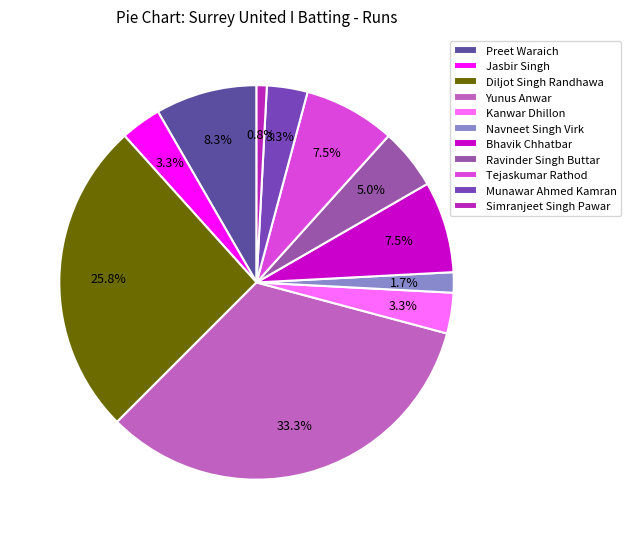

The Jasbir Singh slice represents 8% of the pie. True or false?

False